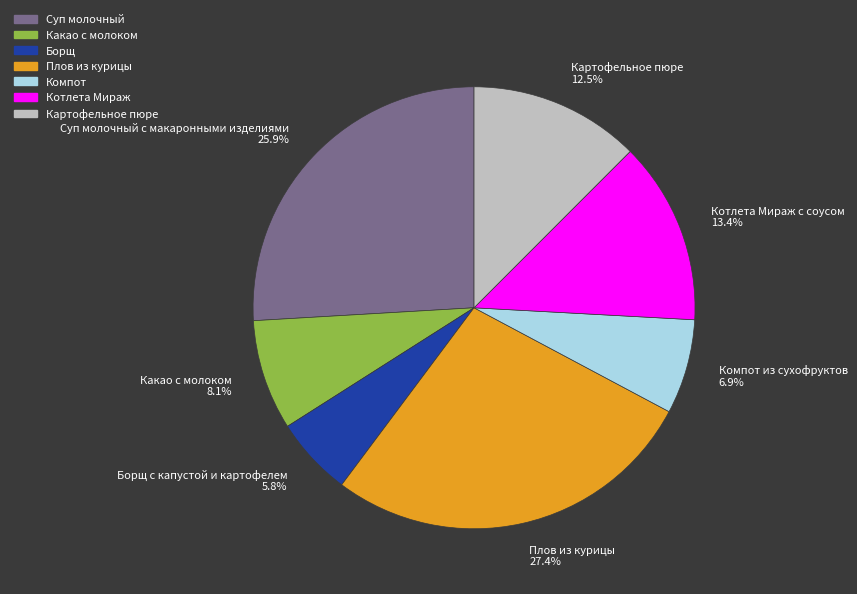

Is Плов из курицы the majority of the pie?

No